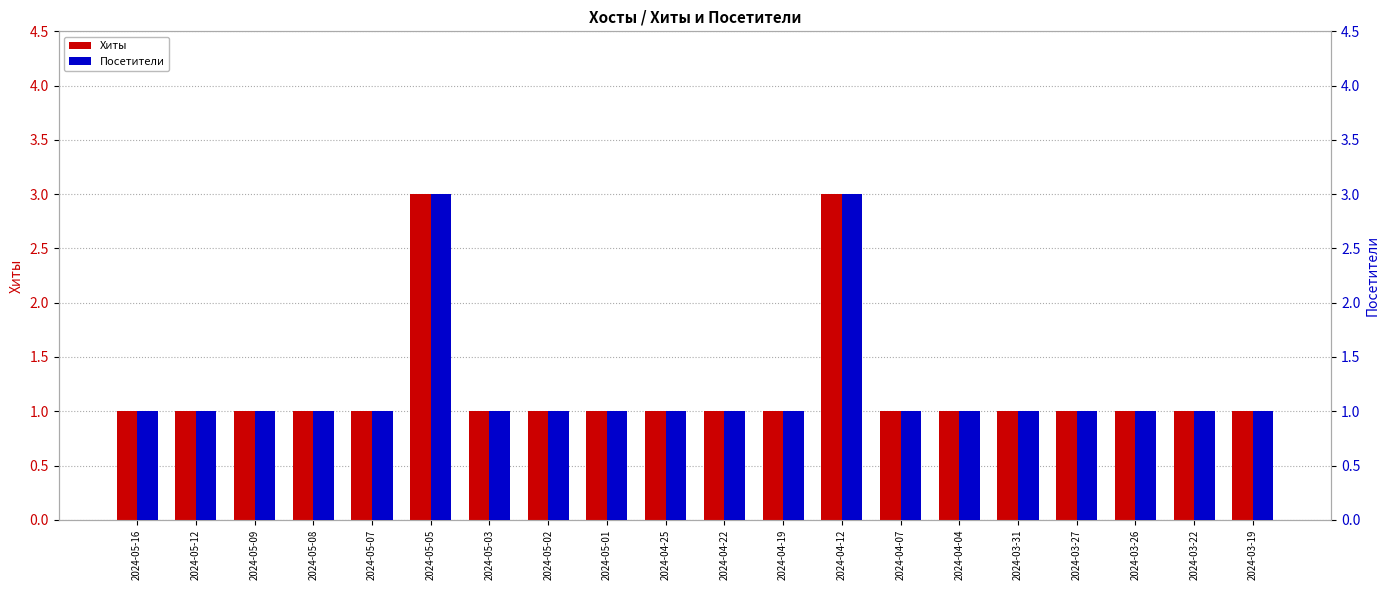

How many categories are shown in the chart?

20